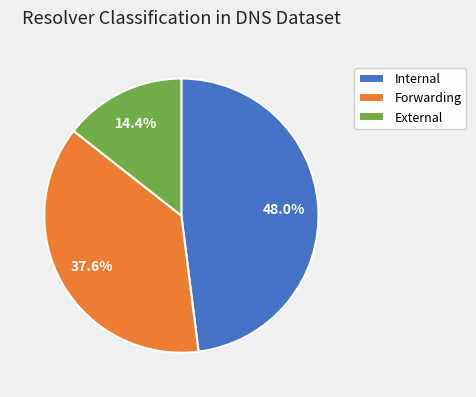

Between Internal and Forwarding, which is larger?

Internal